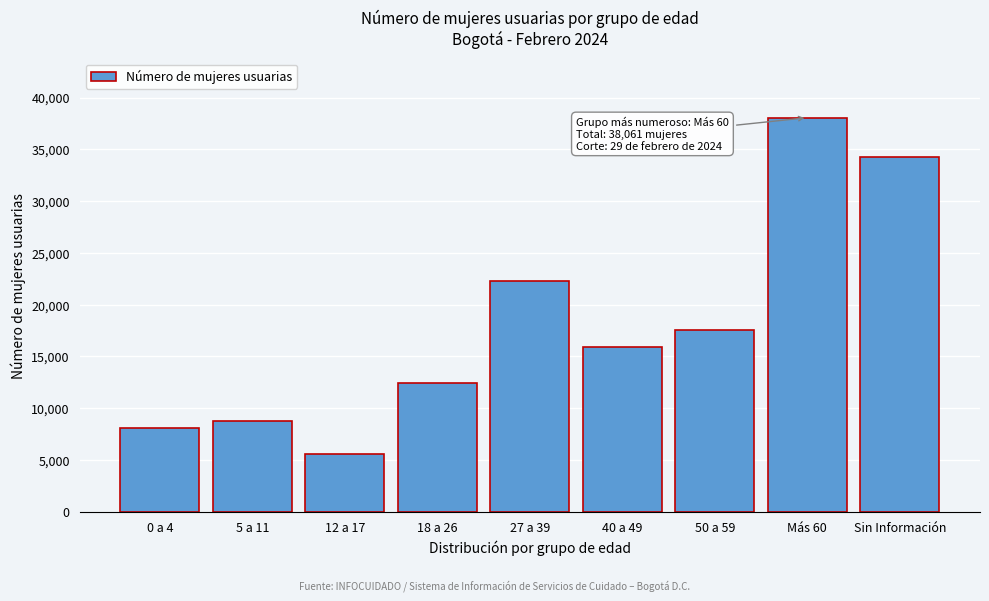

Reading left to right, what are all the values shown in this chart?

8094	8753	5533	12392	22267	15950	17527	38061	34281